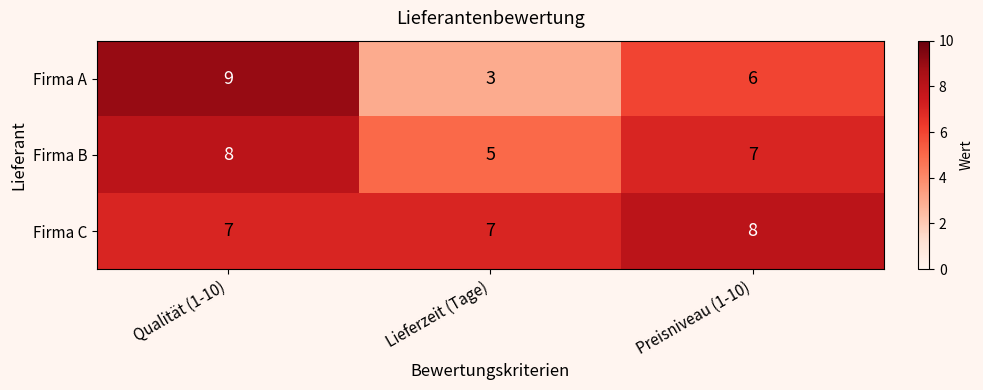

Where does the Firma A series first go above 6?

Qualität (1-10)